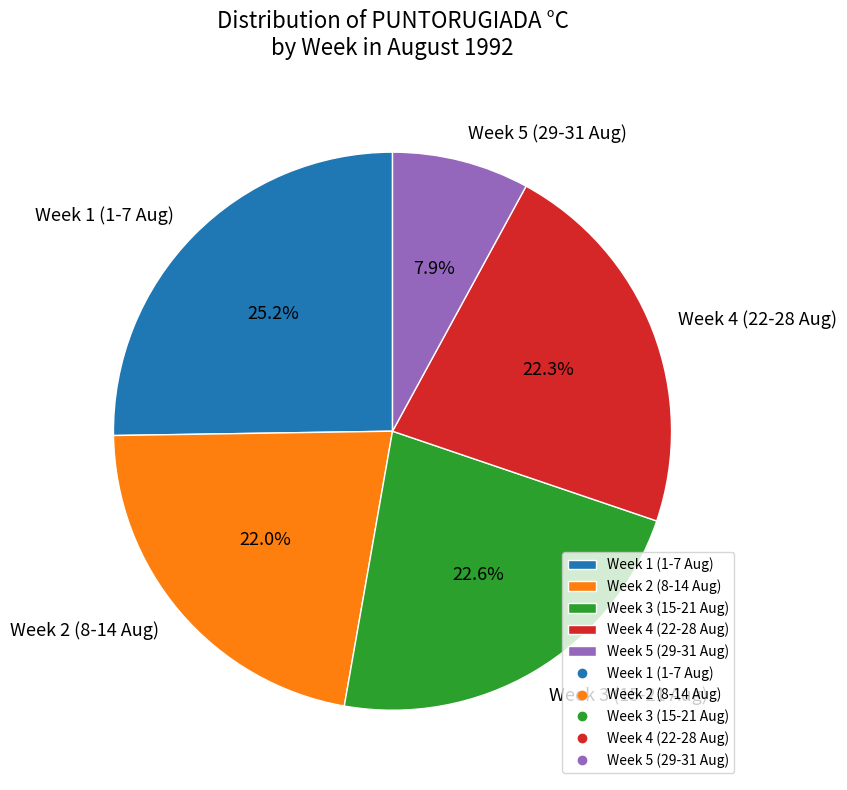

Which has a higher value, Week 3 (15-21 Aug) or Week 1 (1-7 Aug)?

Week 1 (1-7 Aug)